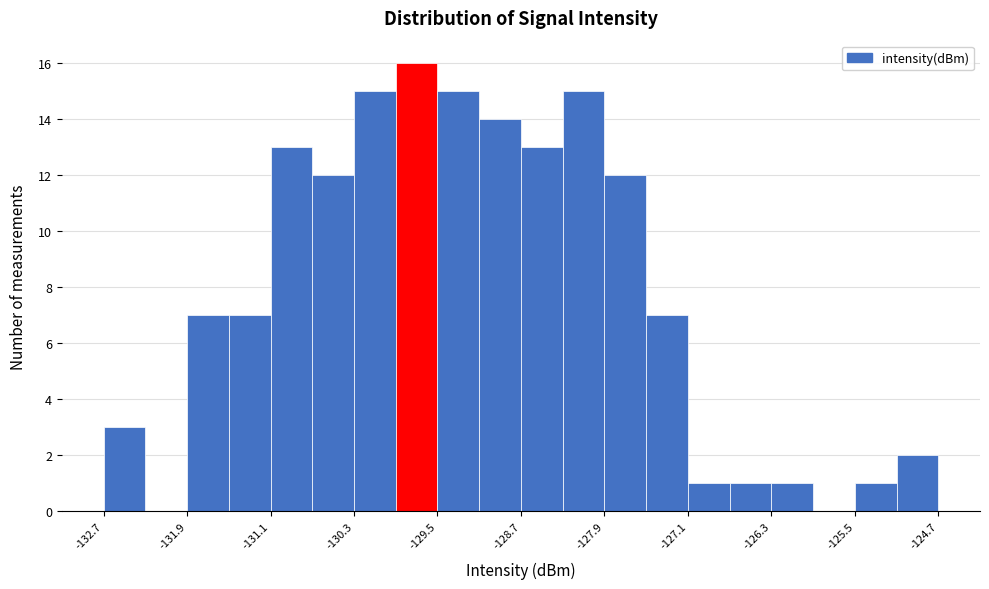

Read against the x-axis, roughly where is the centre of the tallest bar?

-129.7